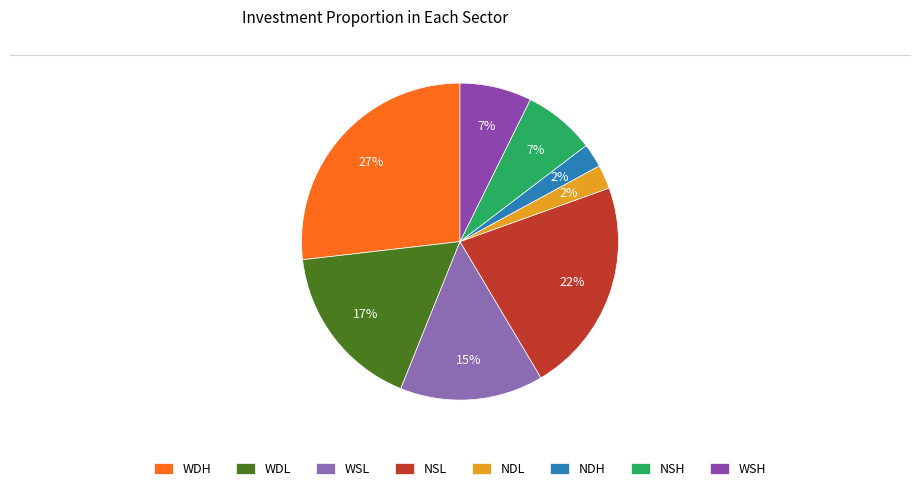

True or false: WDL accounts for 17% of the total.

True